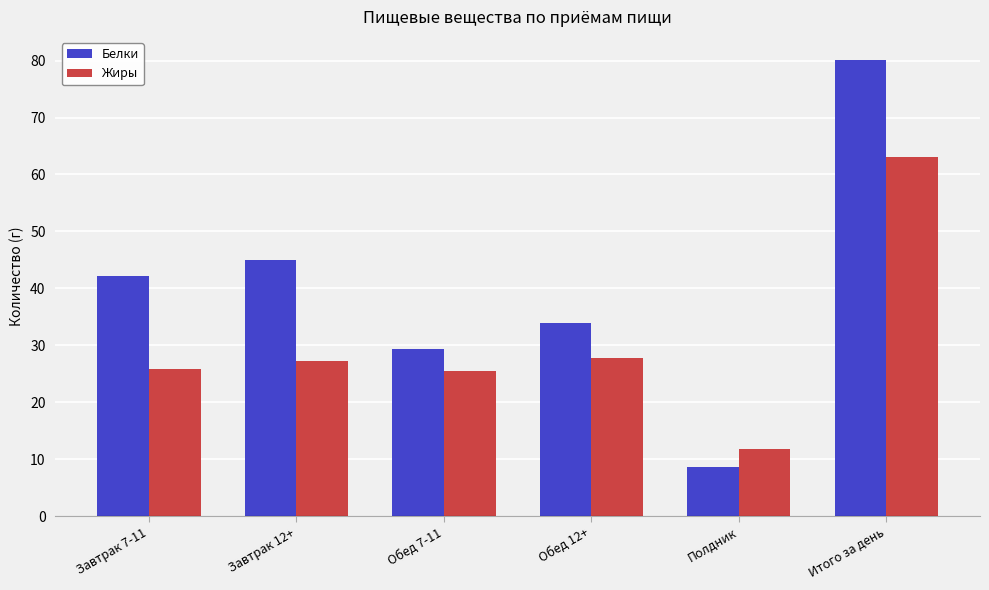

The Жиры series shows 48.7 at Завтрак 12+. True or false?

False